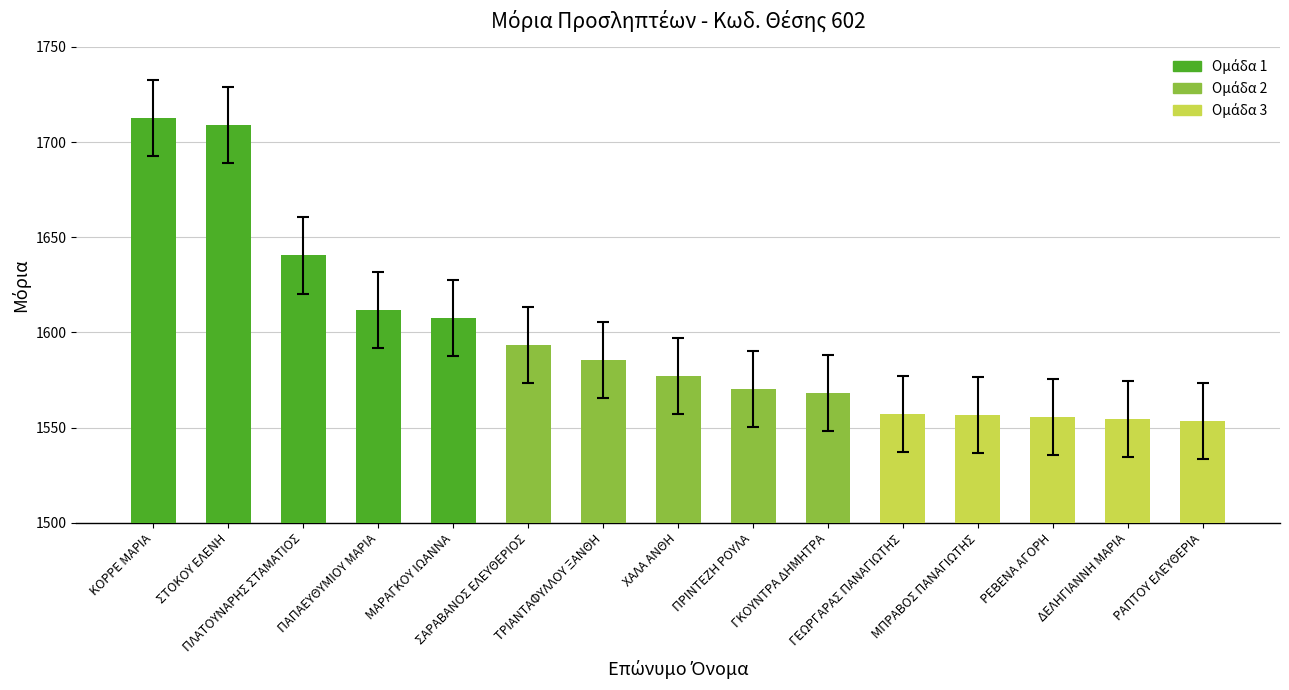

What is the sum of all values?

23953.8